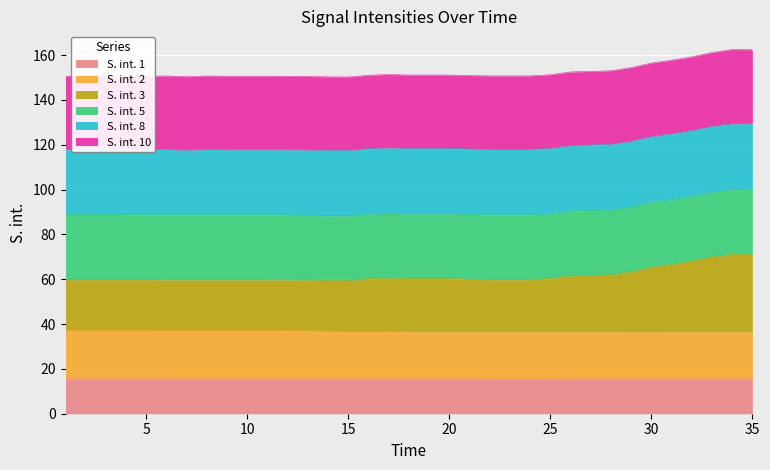

Does the chart display data point markers on the line(s)?

No